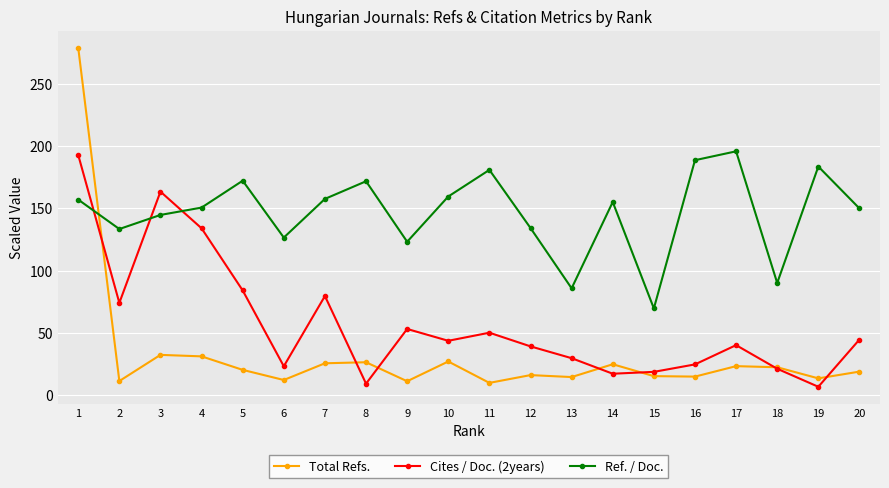

How many data points does each series have?

20